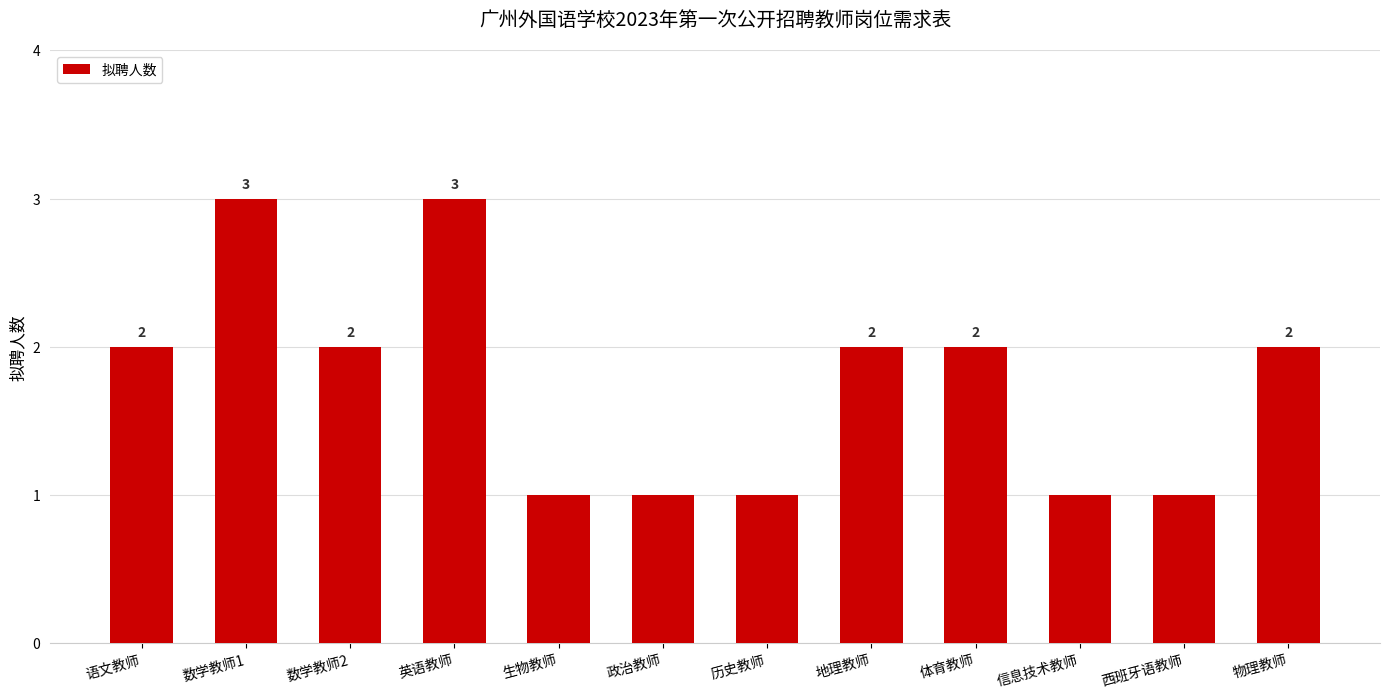

How many distinct data groups are displayed?

1